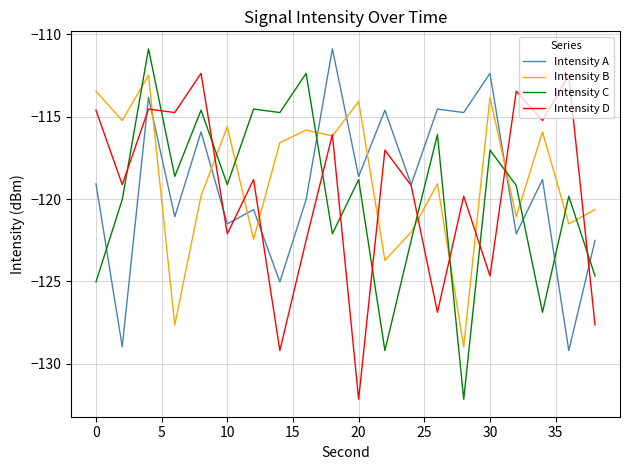

What is the lowest value of the Intensity A series?

-129.2